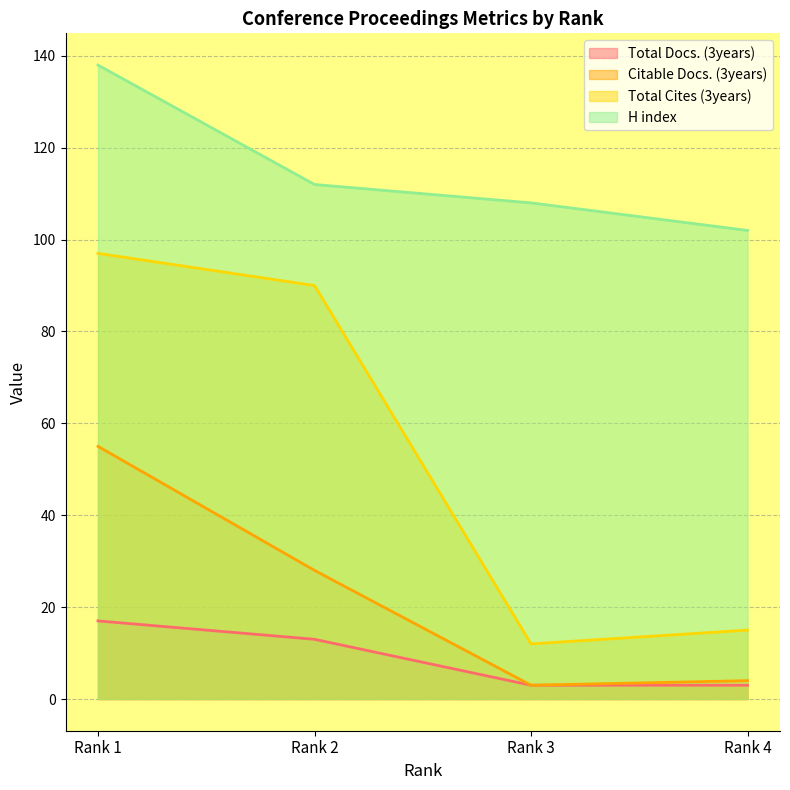

Is it true that Citable Docs. (3years) equals 2 at Rank 4?

False